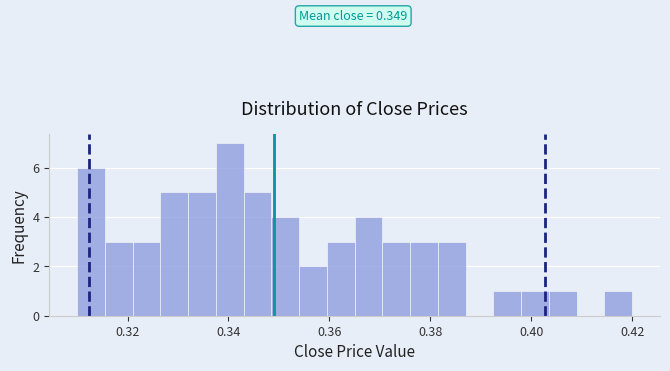

Read against the x-axis, roughly where is the centre of the tallest bar?

0.340